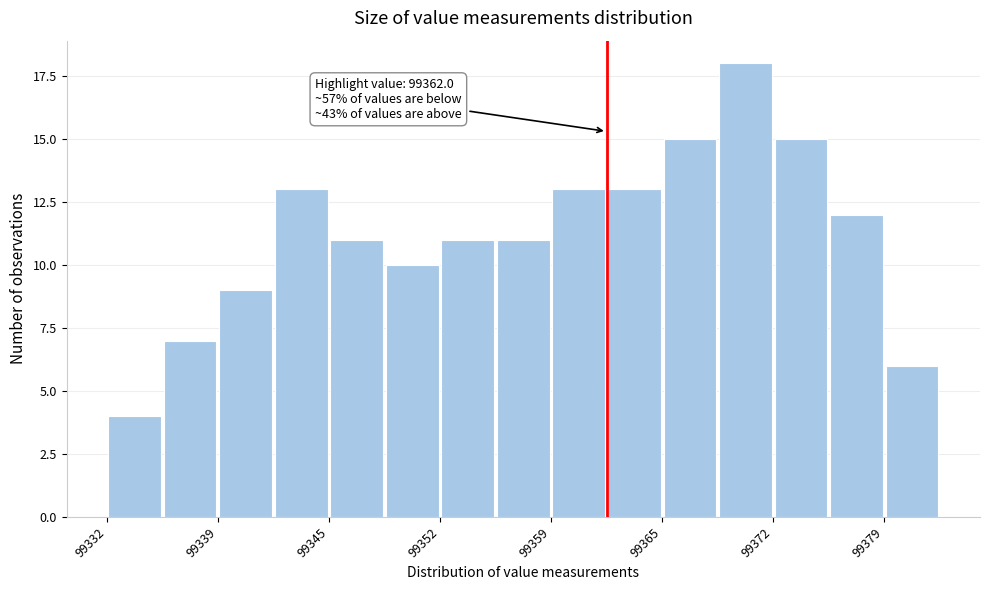

Around what value on the x-axis is the tallest bar? Give the approximate position of its centre, as read against the axis.

99370